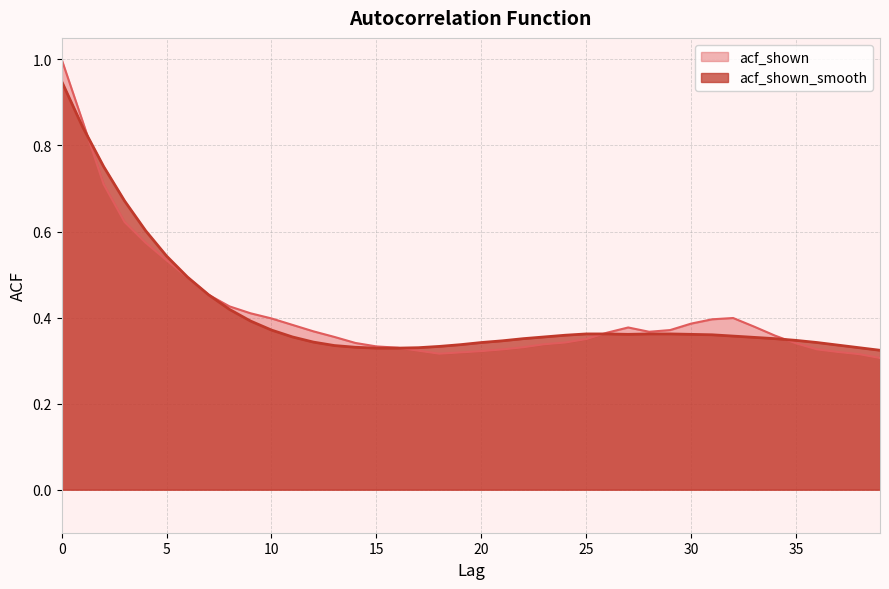

How many interior local valleys does the acf_shown_smooth series have?

1